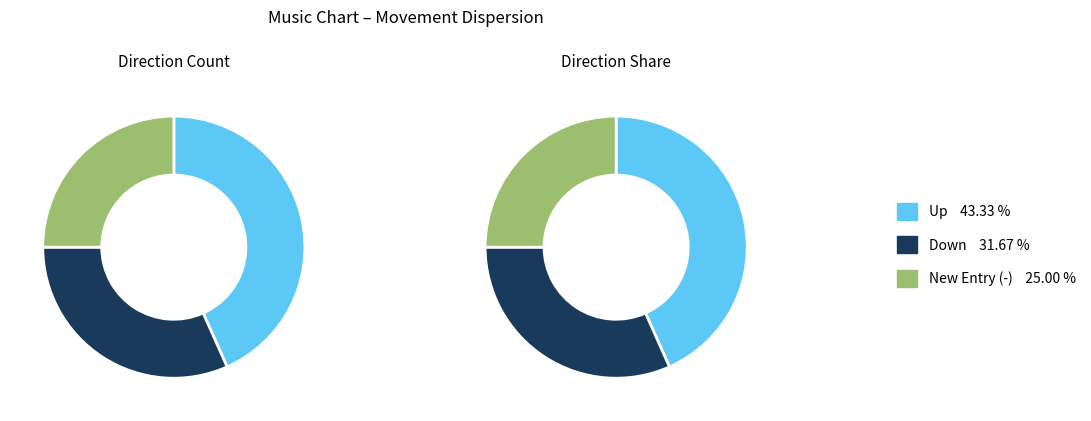

Count the number of slices in the pie.

3